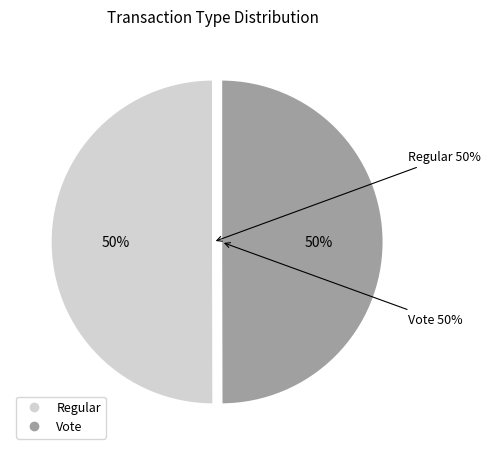

What portion of the pie excludes Regular?

50.0%